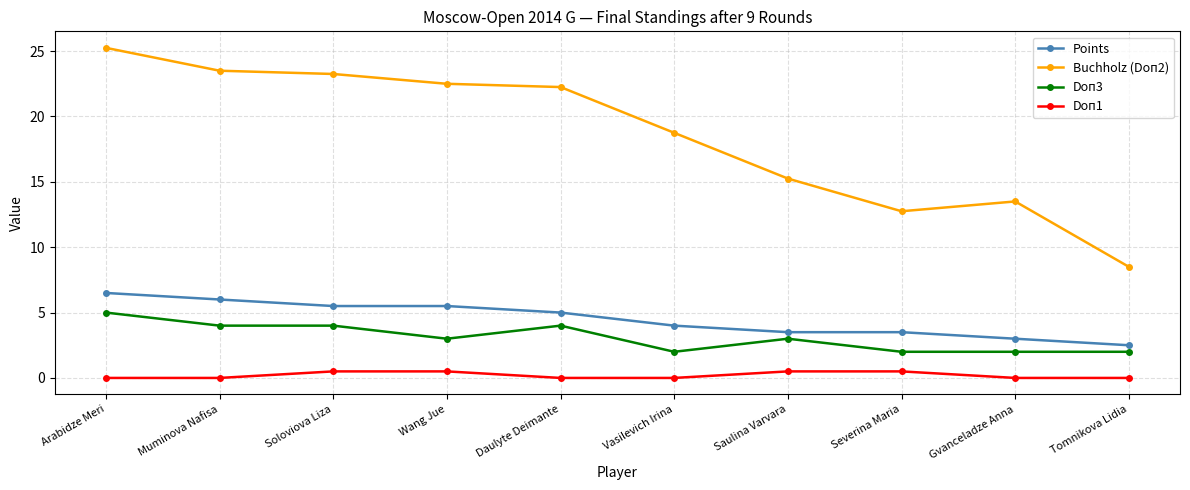

What is the lowest value of the Points series?

2.5